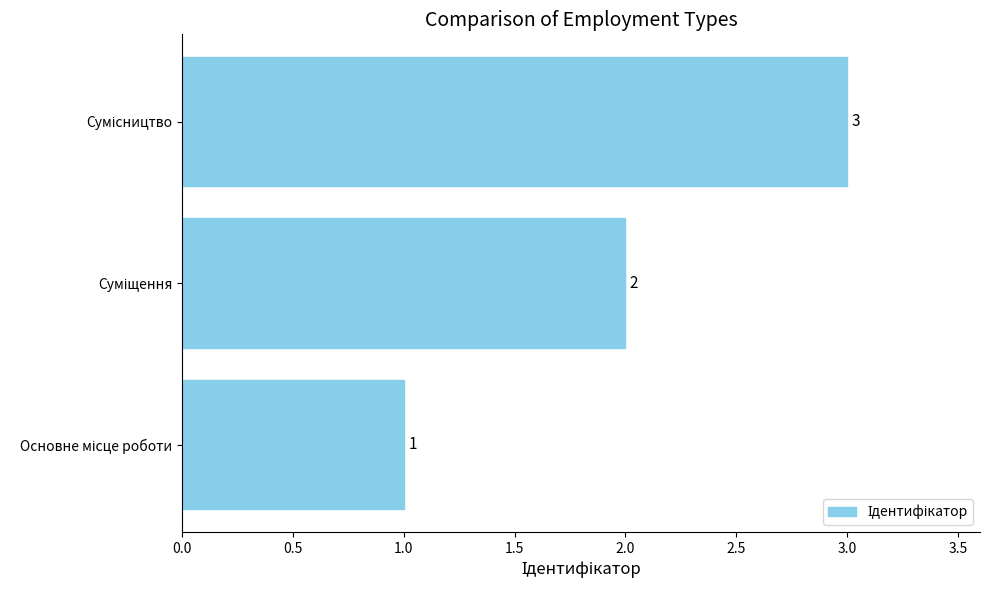

What is the greatest value displayed?

3